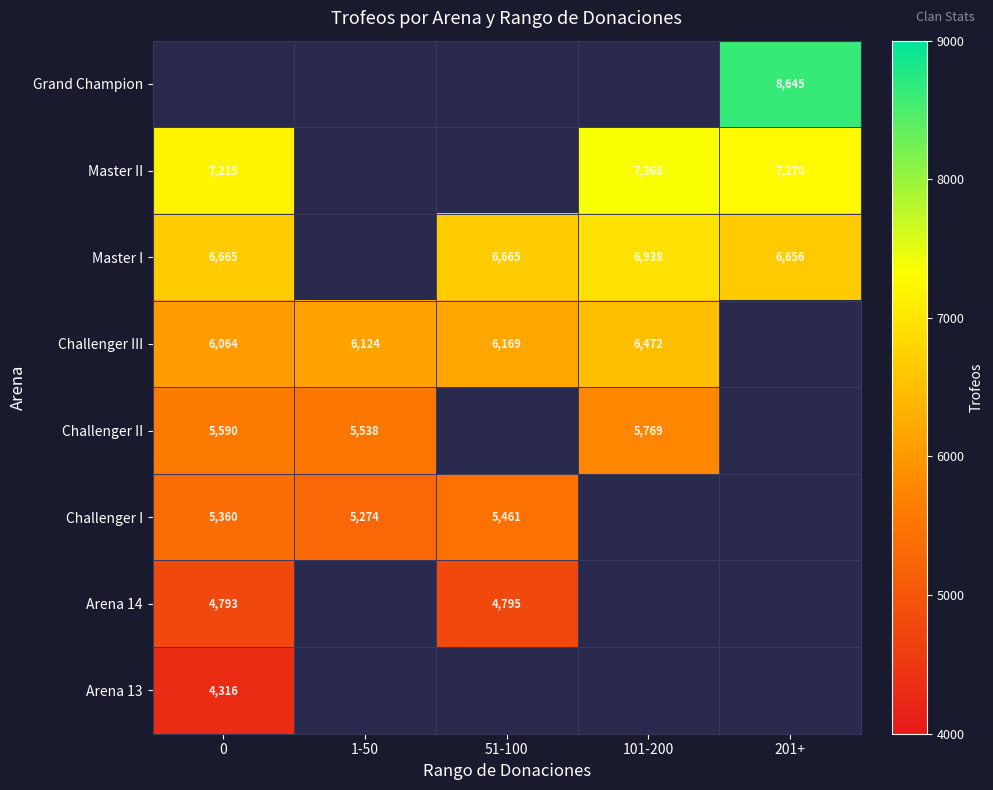

What is the sum of the Challenger II values at 101-200 and 1-50?

11307